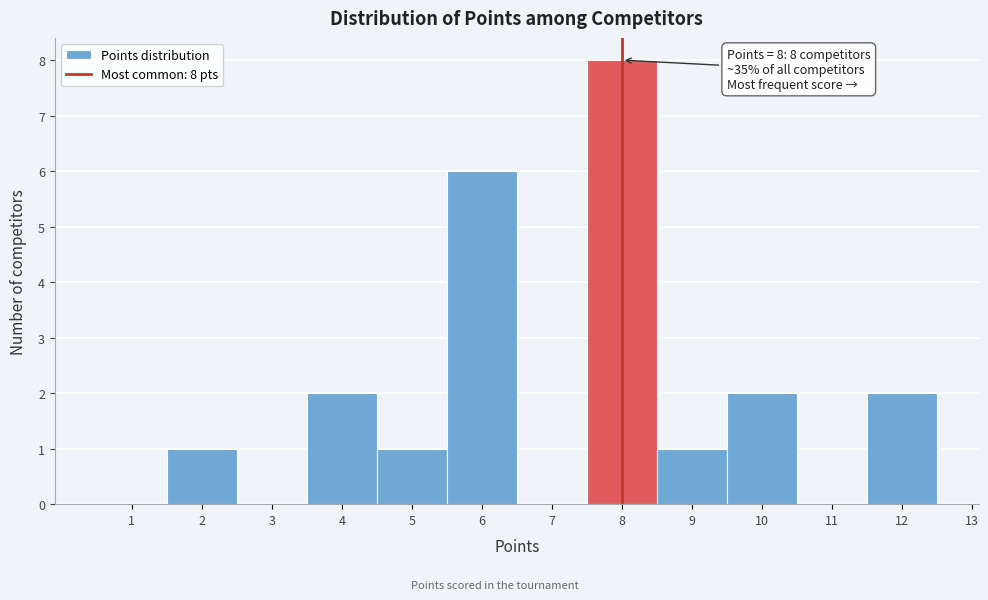

Which range on the x-axis has the tallest bar?

7.5 to 8.5